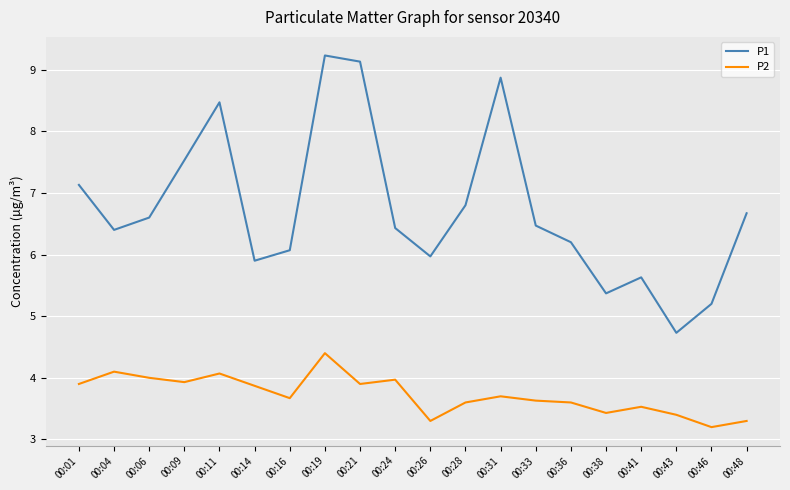

What is the total value across all series at 00:04?

10.5